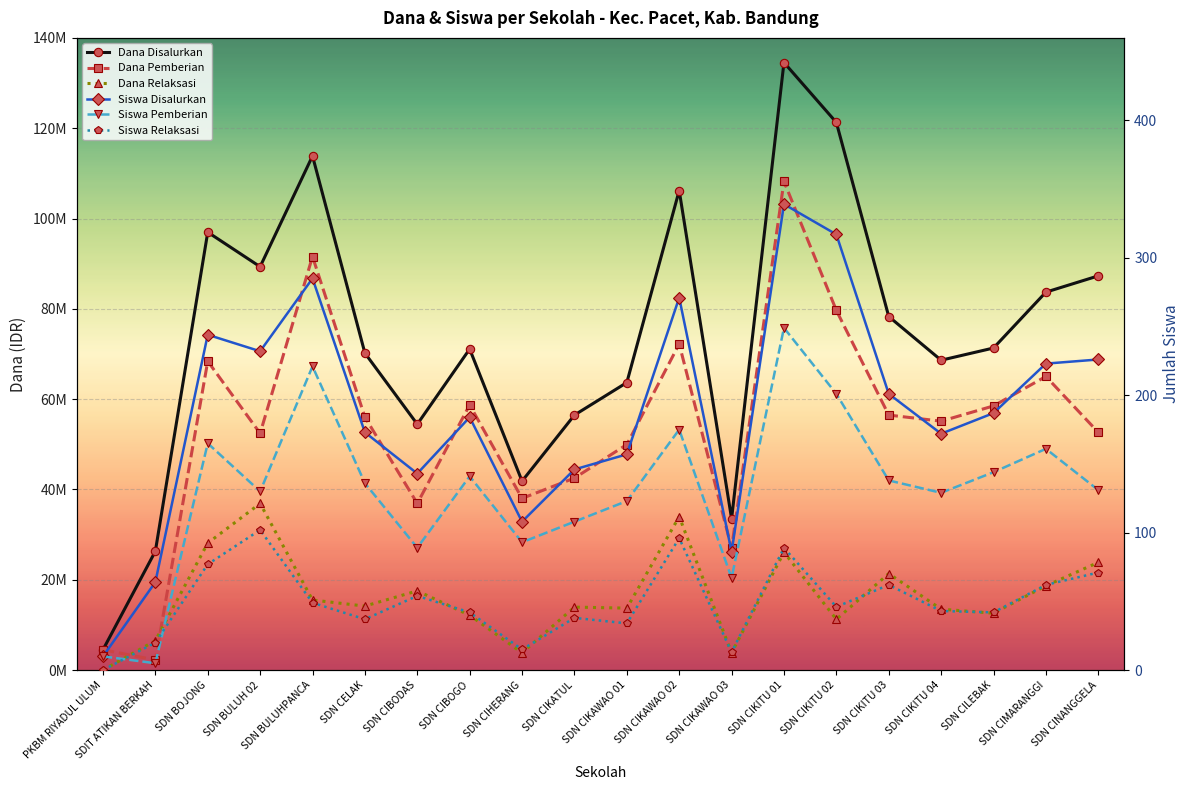

True or false: Siswa Pemberian and Dana Disalurkan intersect in this chart.

False